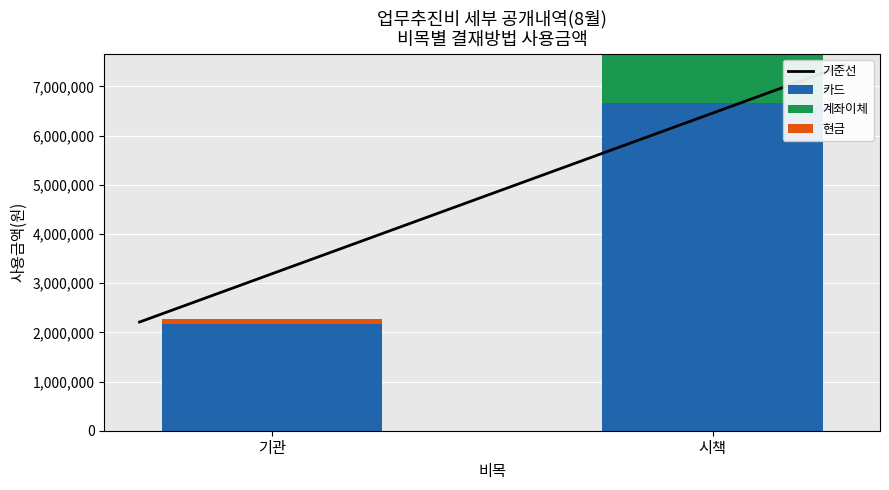

Where is 카드 nearest to the value 4423200?

기관